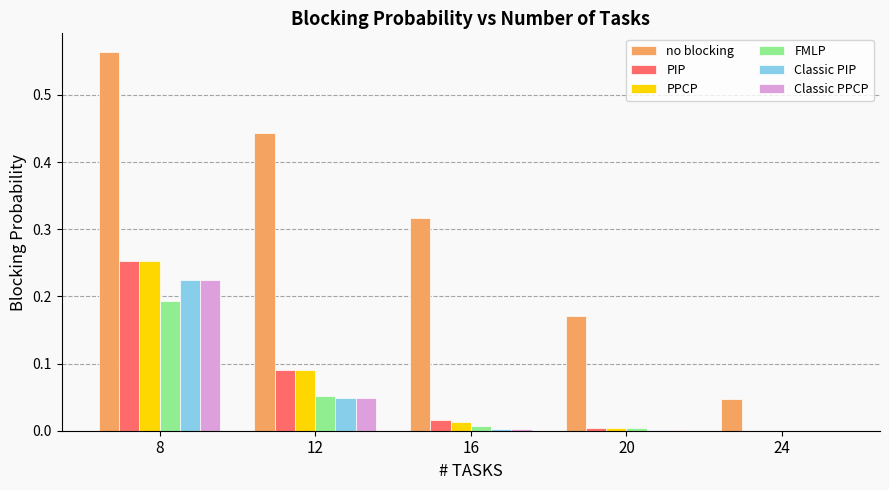

Does the chart contain stacked bars?

No